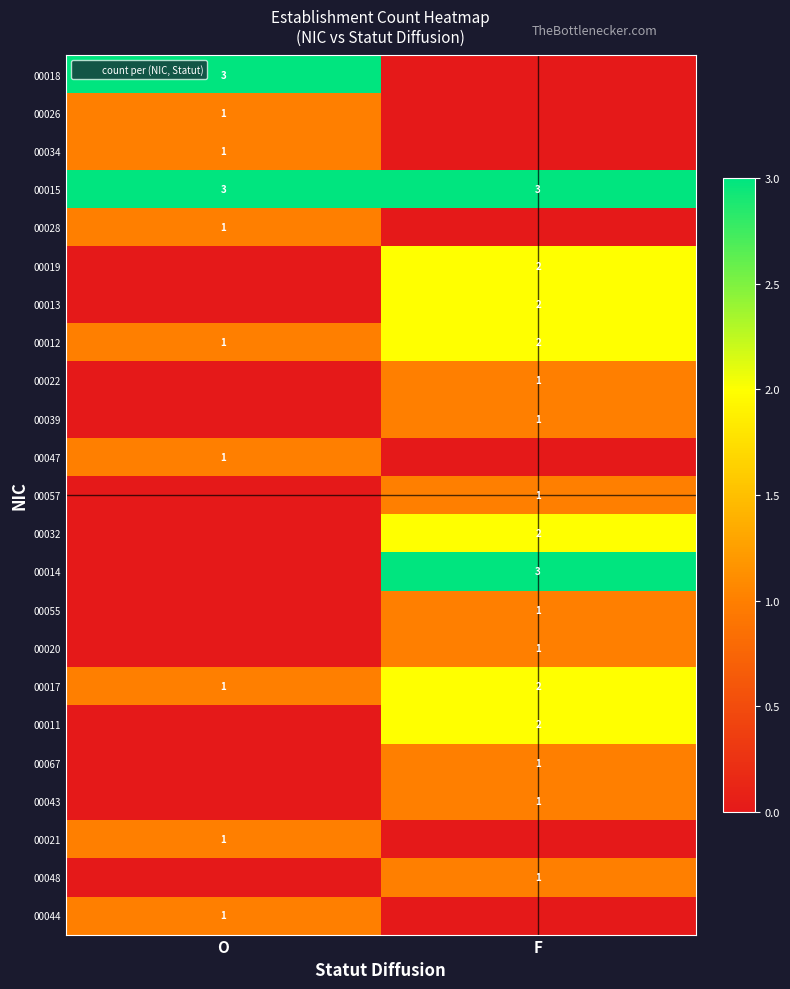

At which category does the chart reach its minimum across all series?

F